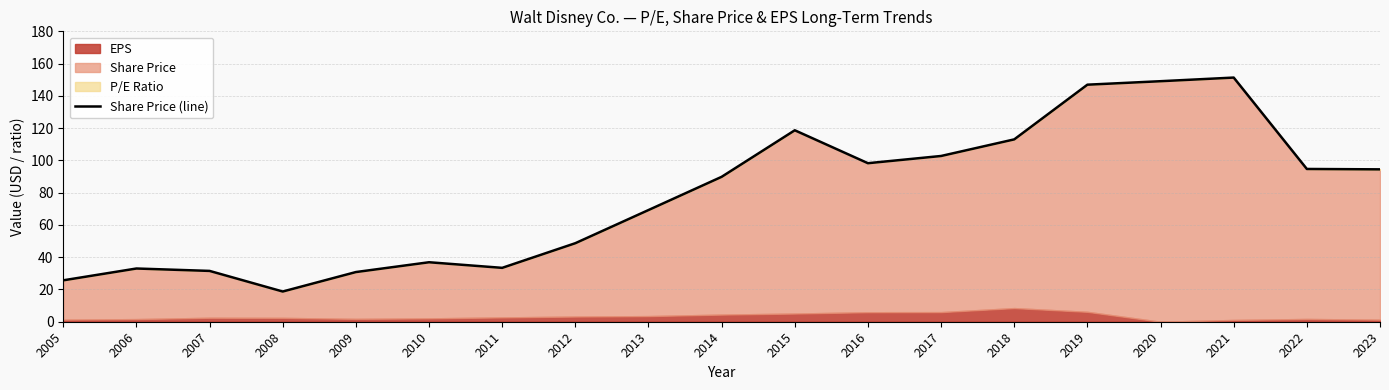

Where does the data first go above 89?

2014